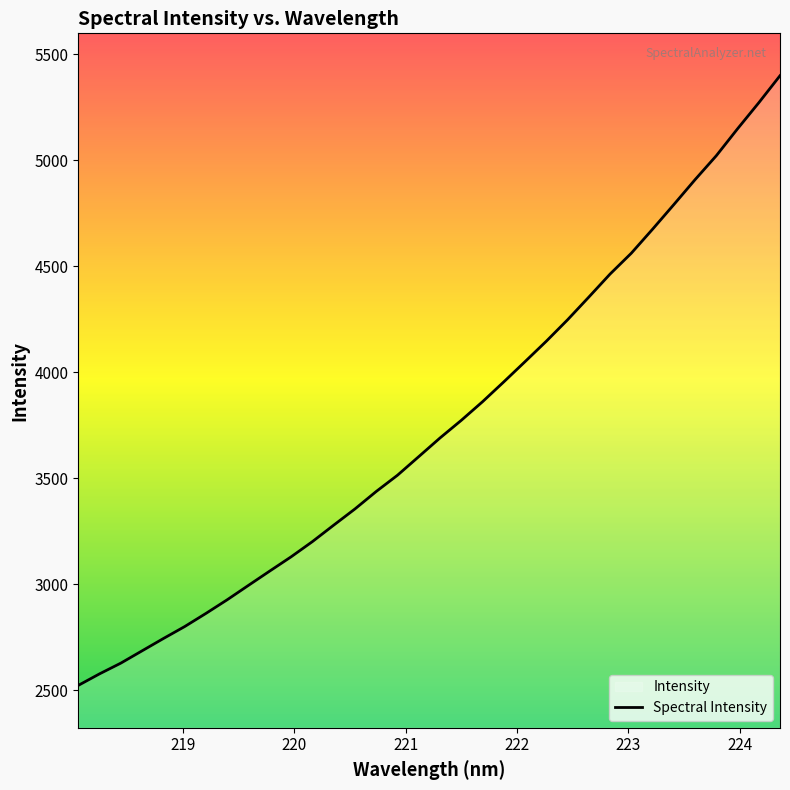

What is the maximum value shown in the chart?

5399.8